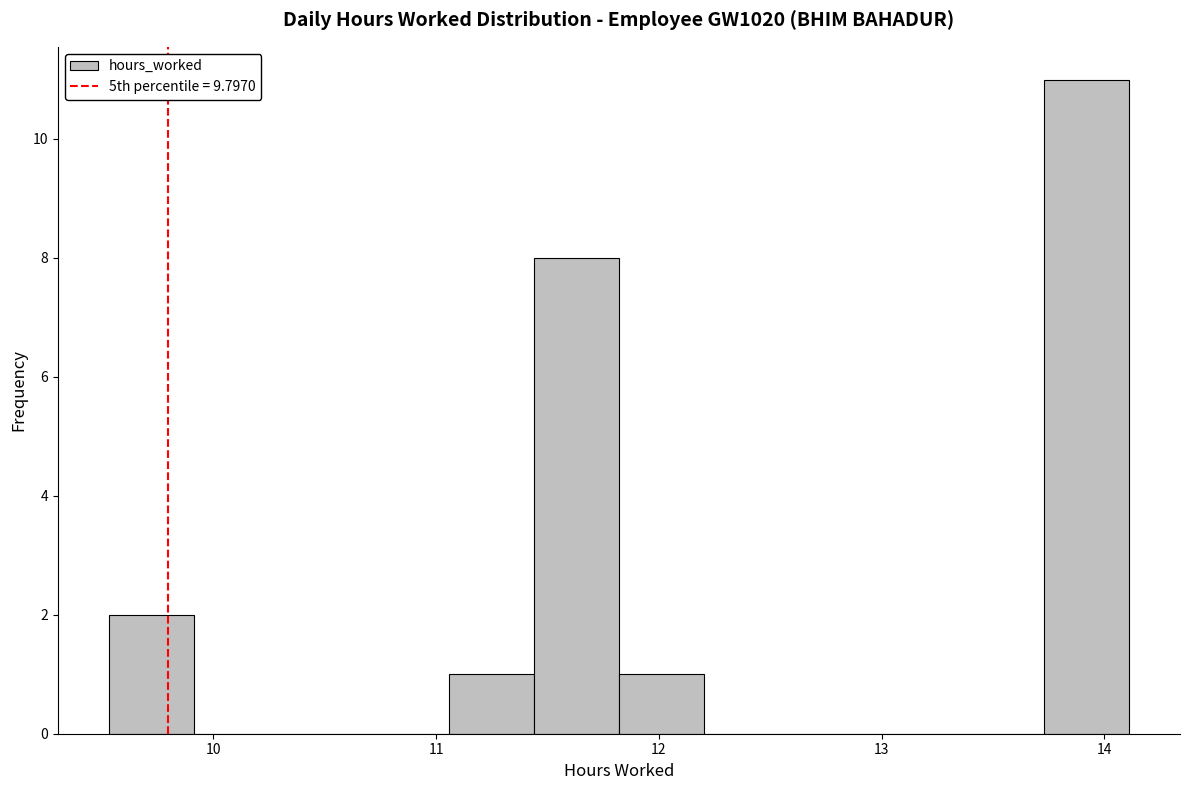

Read against the x-axis, roughly where is the centre of the tallest bar?

13.9